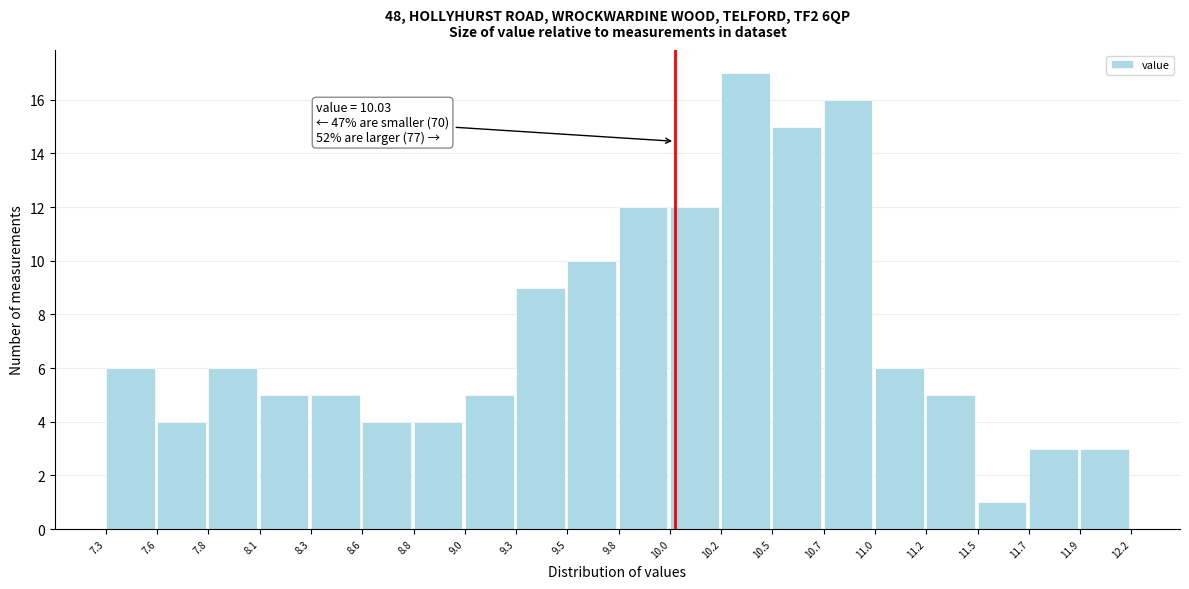

Which range on the x-axis has the tallest bar?

10.2 to 10.5